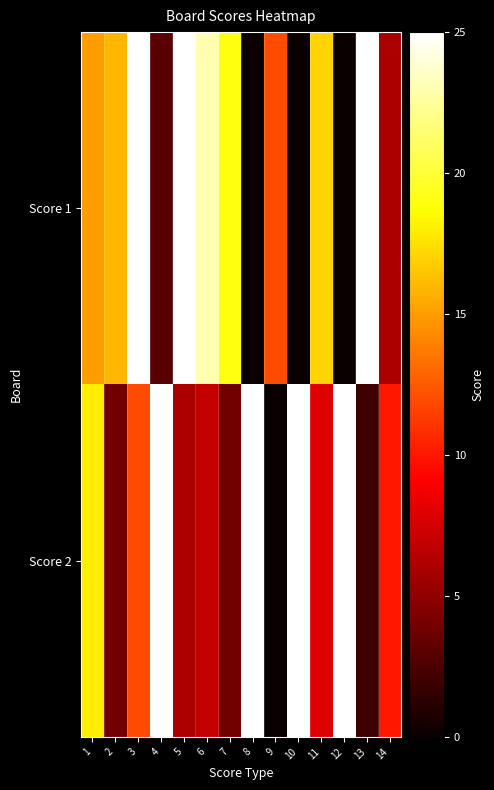

Which series has the largest range (max minus min)?

Score 1